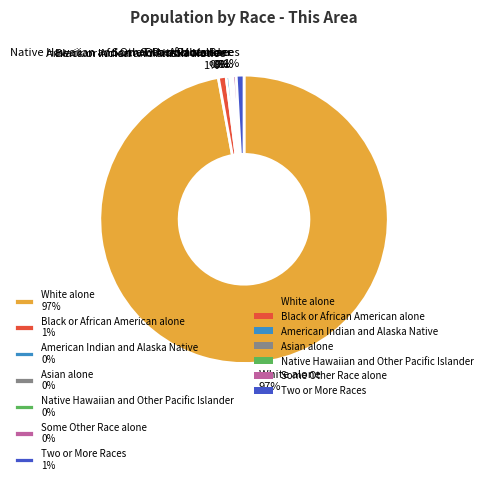

Does White alone represent more than half of the total?

Yes